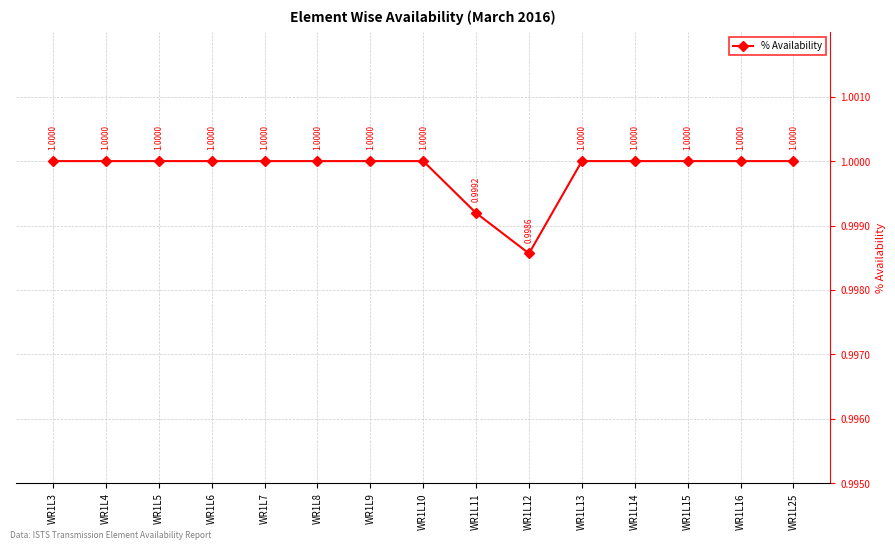

How many categories are shown in the chart?

15